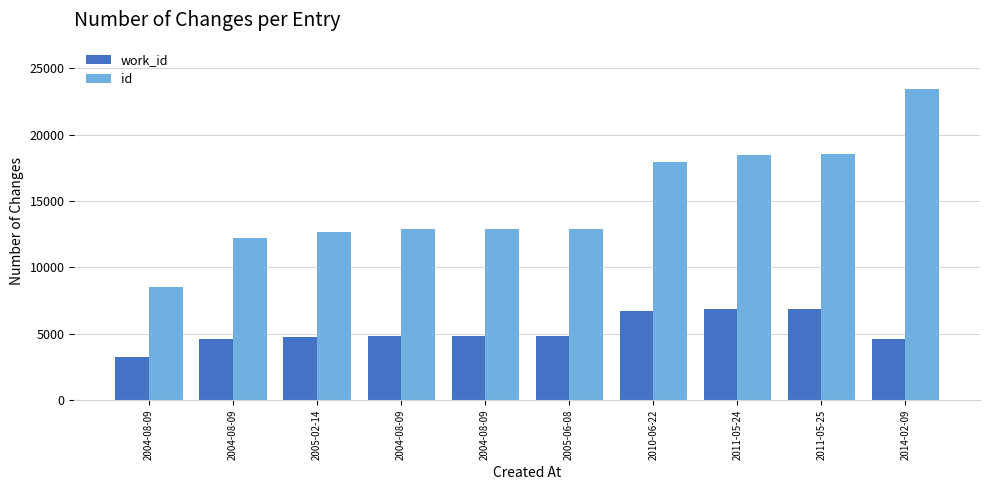

At which label does work_id first exceed 4818?

2005-06-08